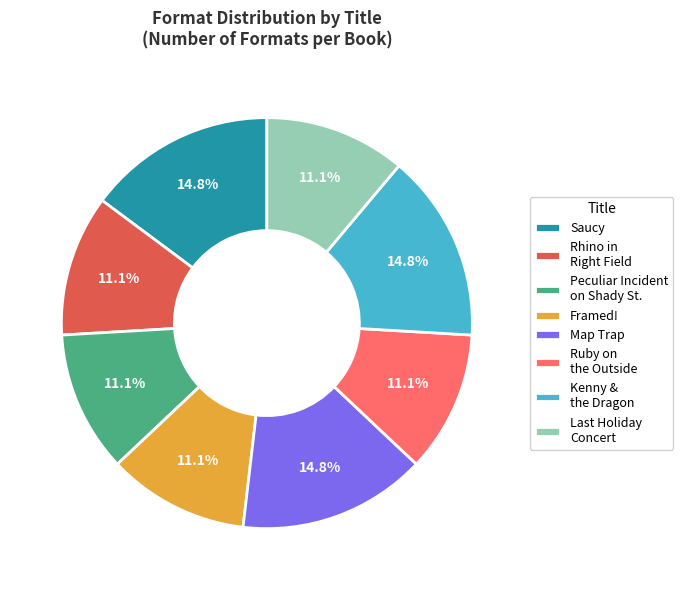

Is there a majority slice in this chart?

No